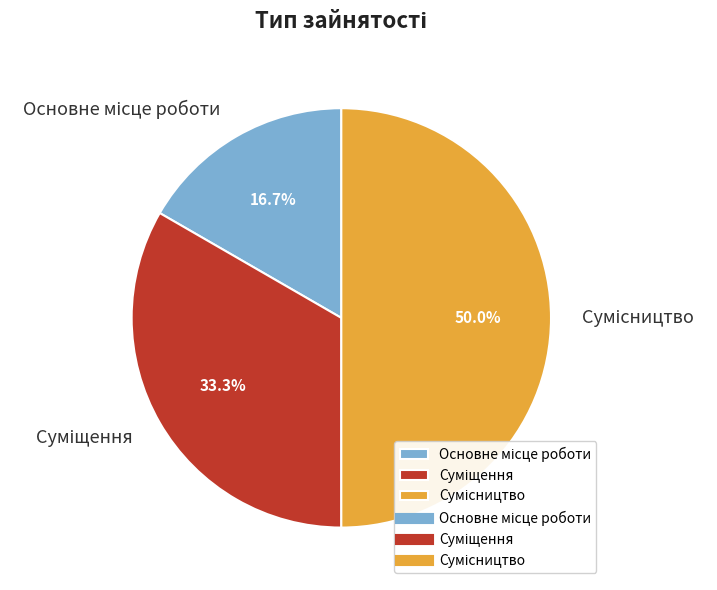

To the nearest percent, what is the difference between the largest and smallest slice percentages?

33%